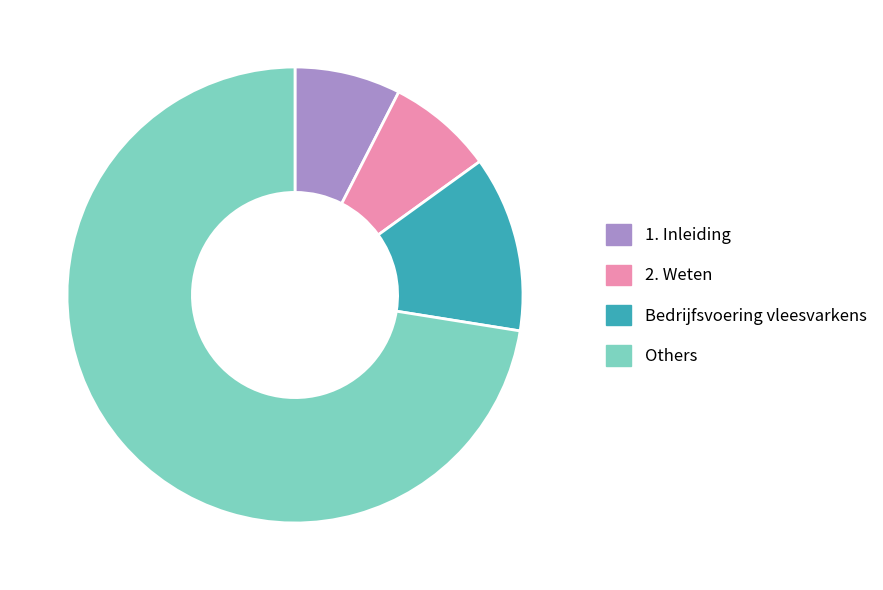

Do 1. Inleiding and Others together represent more than half of the pie?

Yes